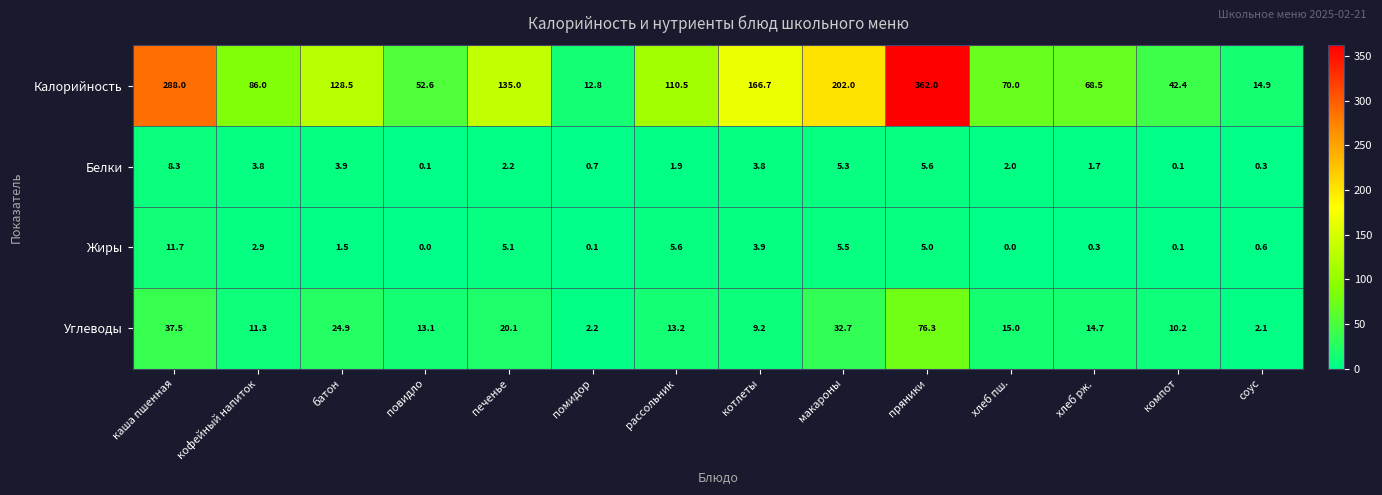

Where is Белки nearest to the value 4?

батон